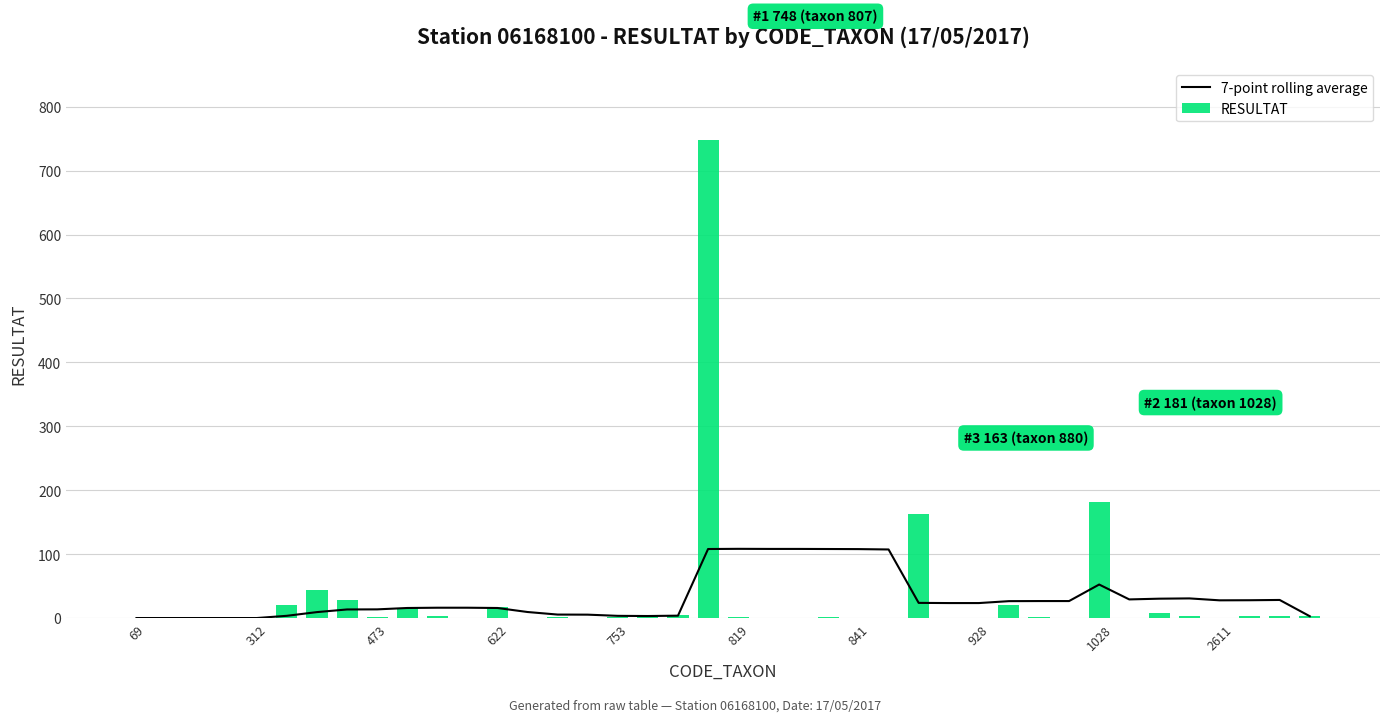

What is the difference between the second highest and minimum values in the 7-point rolling average series?

108.1